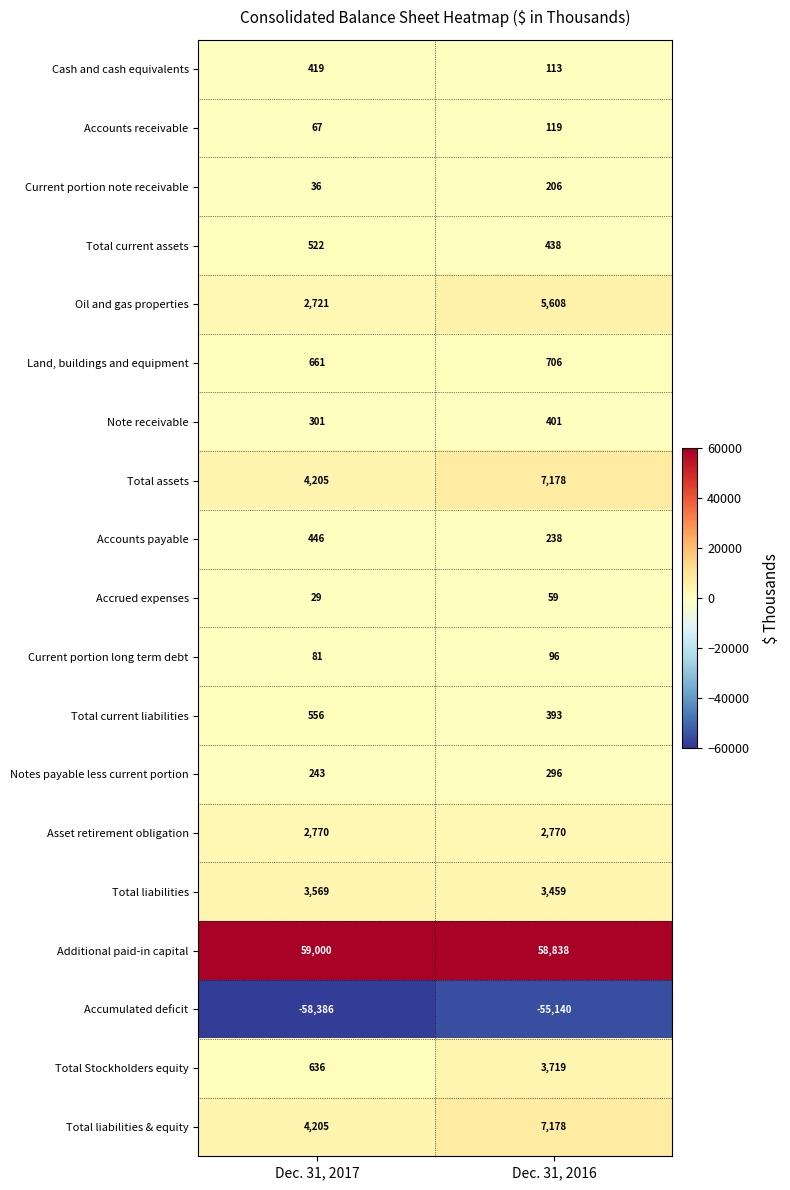

How many data points does each series have?

2